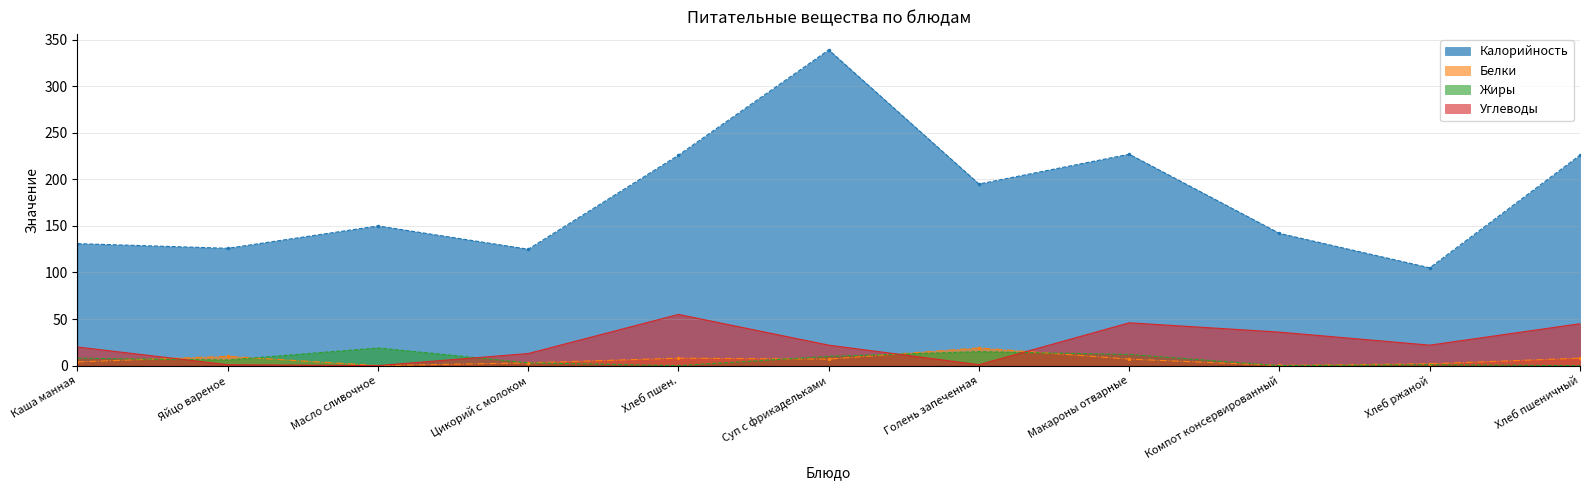

In Углеводы, how many points are higher than both neighbors (excluding endpoints)?

2